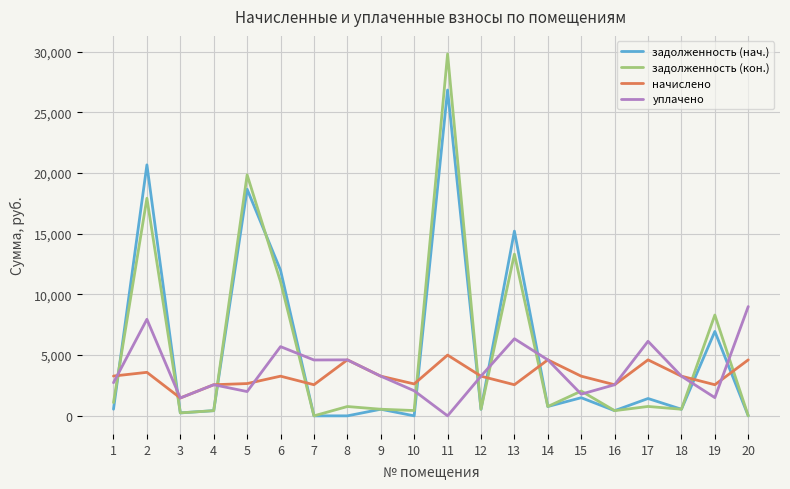

How many lines are shown in the chart?

4